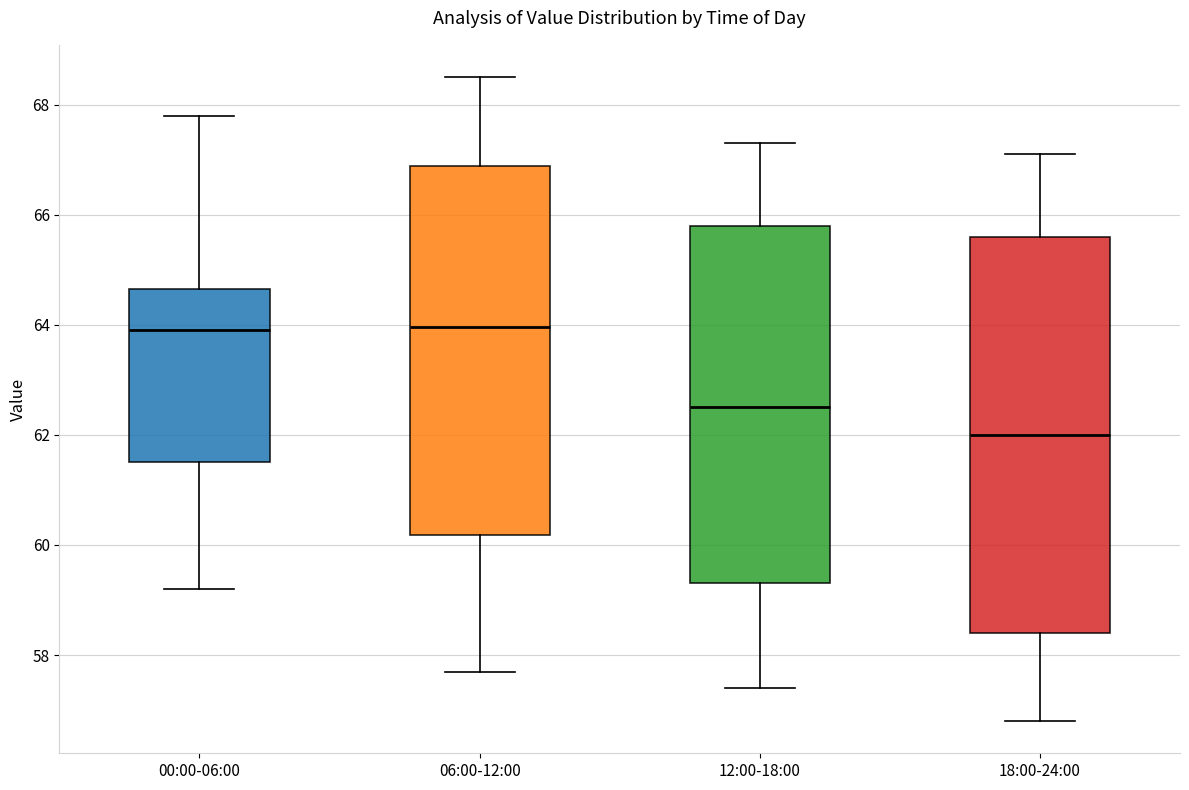

Which box's median line is the lowest?

18:00-24:00